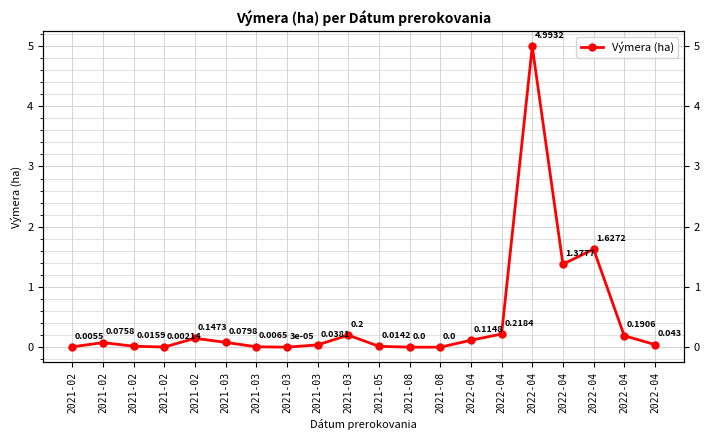

What is the label of the 1st point from the left?

2021-02